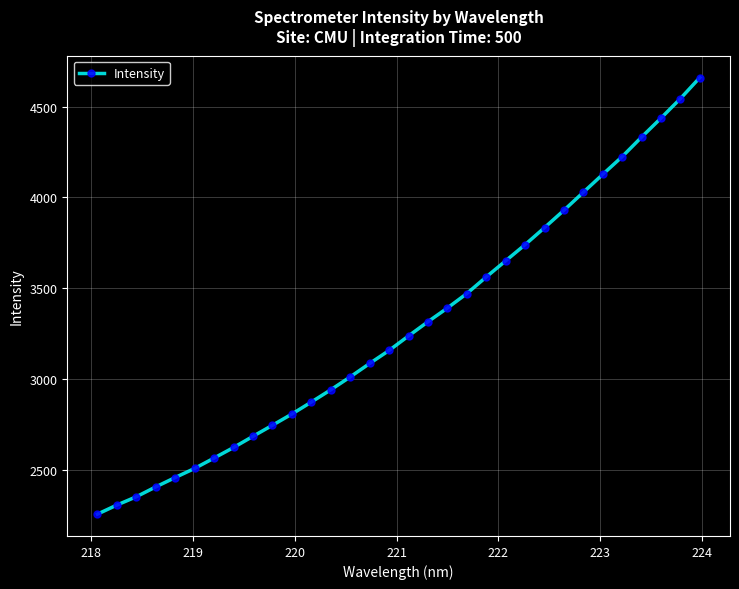

What is the difference between the maximum and minimum values?

2403.5